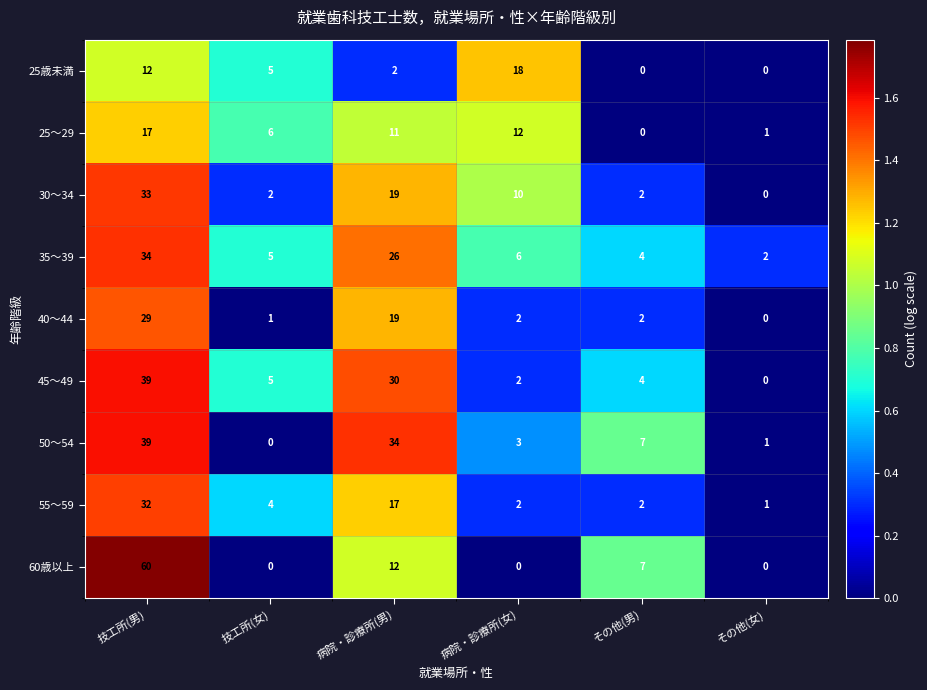

The 45～49 series shows 39 at 技工所(男). True or false?

True